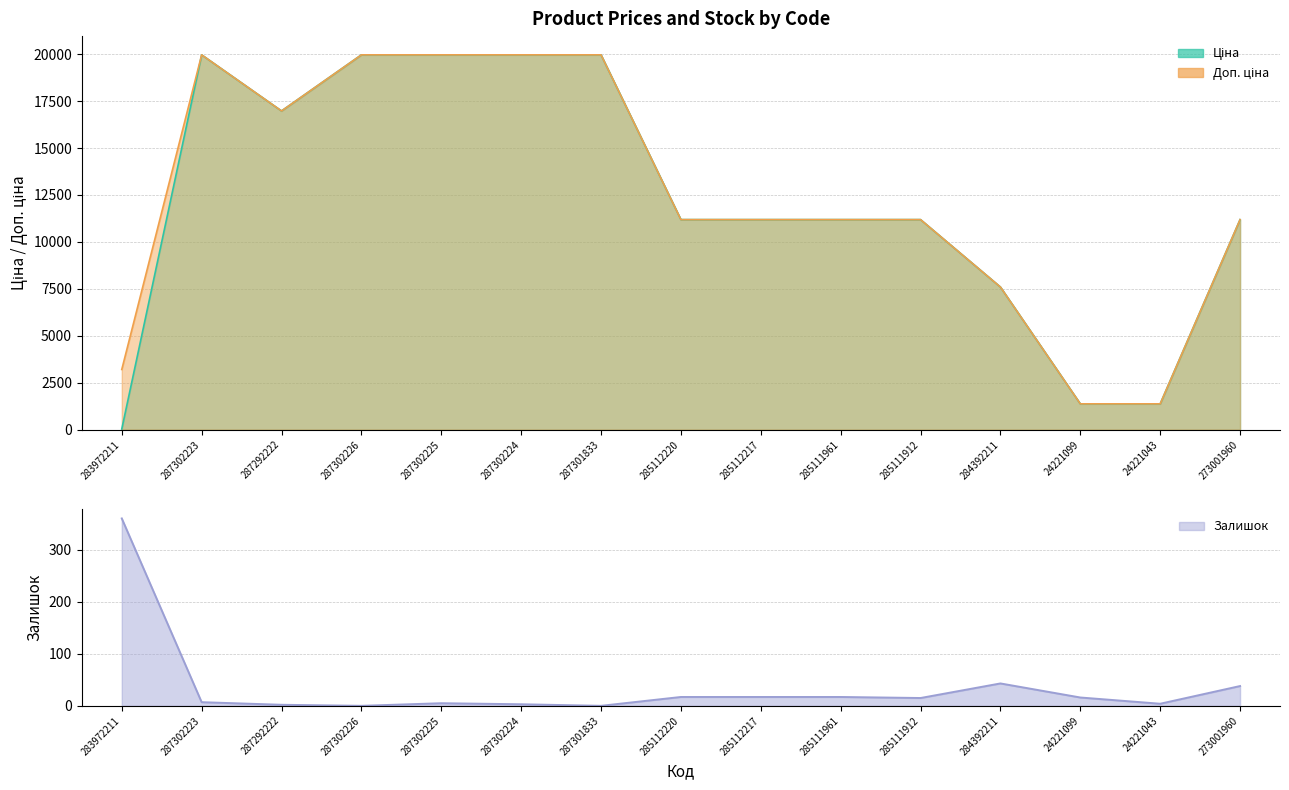

What is the average value of the Ціна series?

12207.8